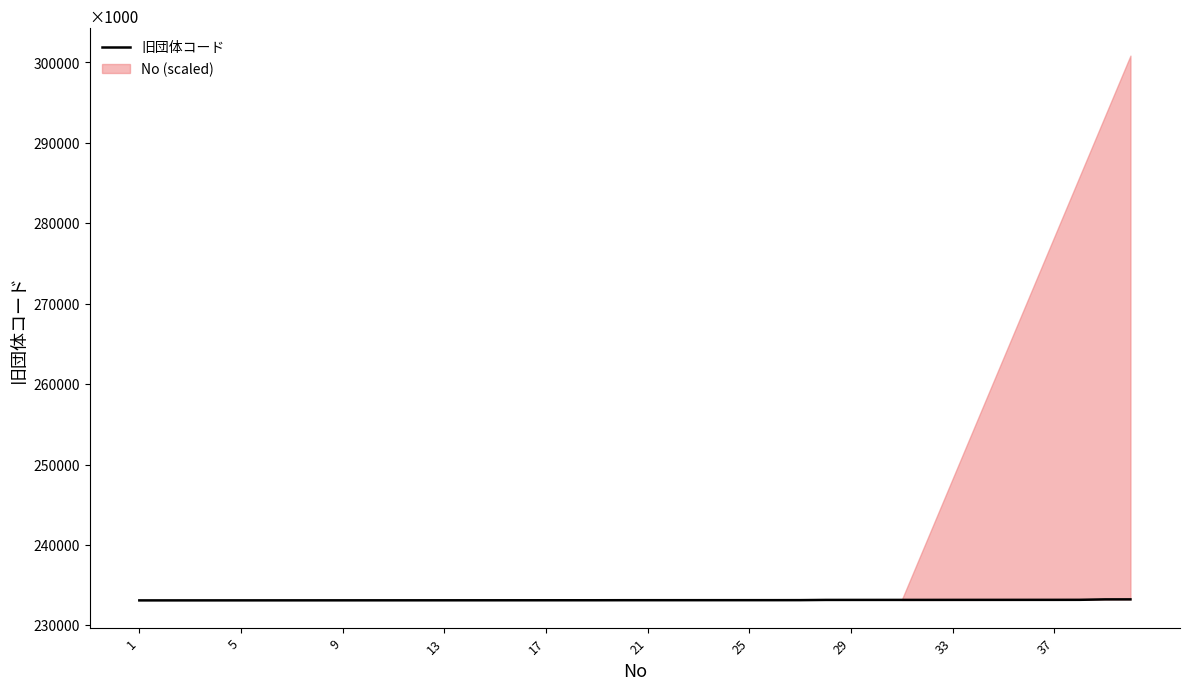

Reading left to right, transcribe all the data shown in this chart.

233101	233102	233103	233104	233105	233106	233107	233108	233109	233110	233111	233112	233113	233114	233115	233116	233117	233118	233119	233124	233125	233126	233127	233128	233129	233130	233133	233159	233160	233161	233162	233163	233165	233166	233167	233168	233169	233172	233226	233228